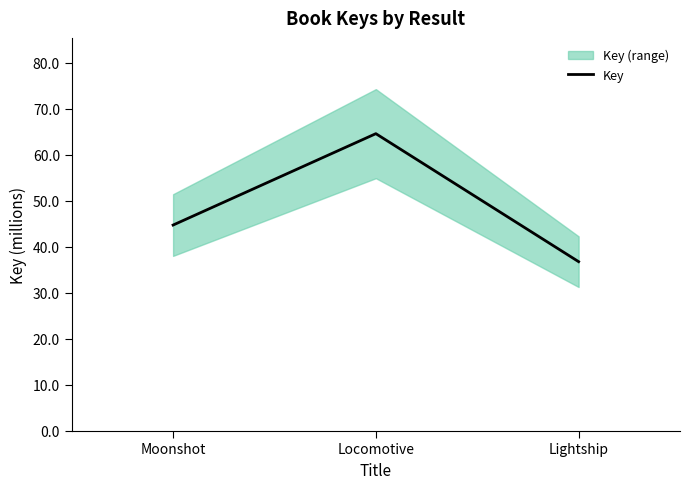

True or false: the data shows 36.7 at Lightship.

True